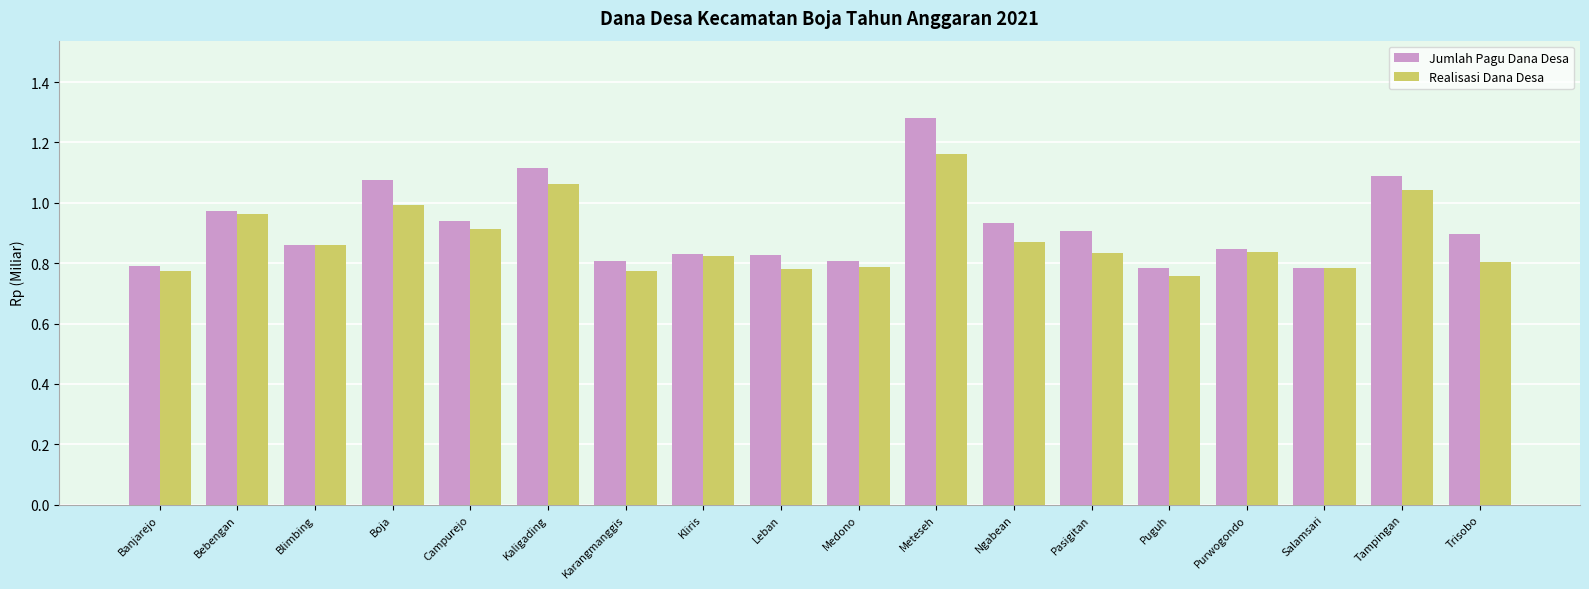

What are all the series names shown in the legend?

Jumlah Pagu Dana Desa, Realisasi Dana Desa